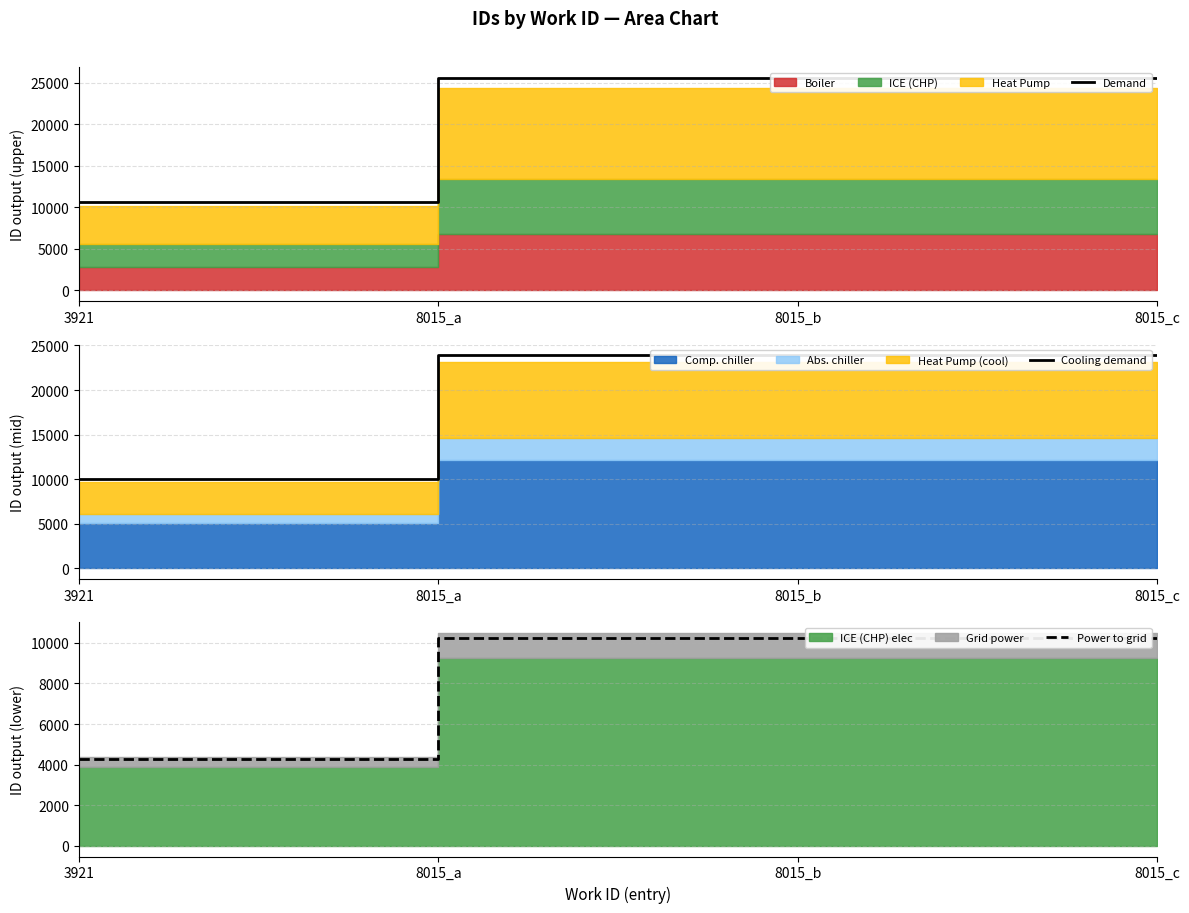

True or false: Cooling demand and Demand cross at least once.

False